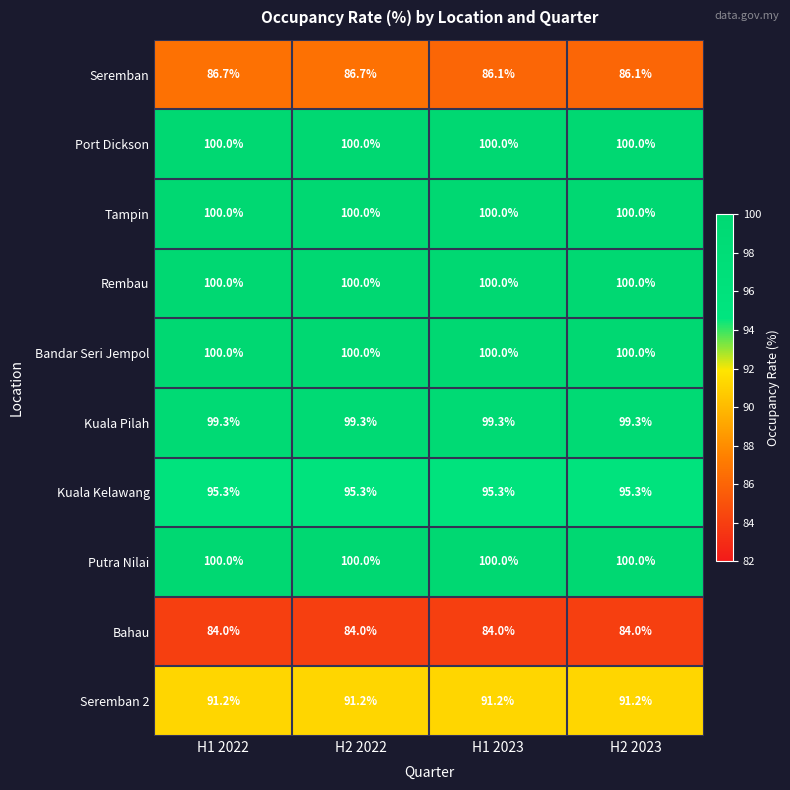

What is the average value of the Bahau series?

84.0